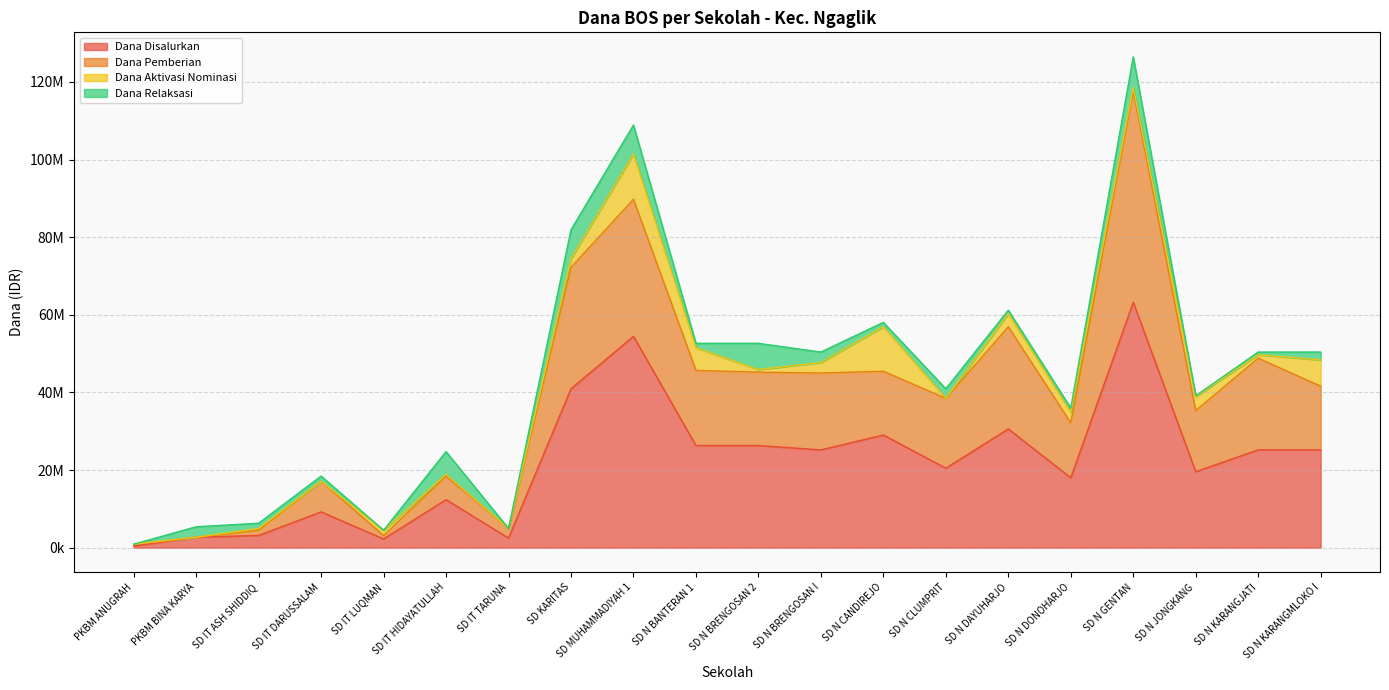

What is the value of the Dana Pemberian point at the 4th from the left?

17100000